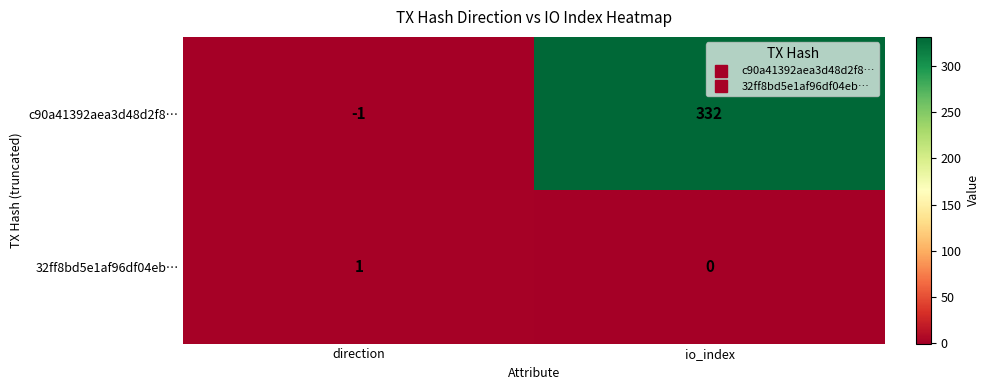

Which category has the lowest value across all series?

direction